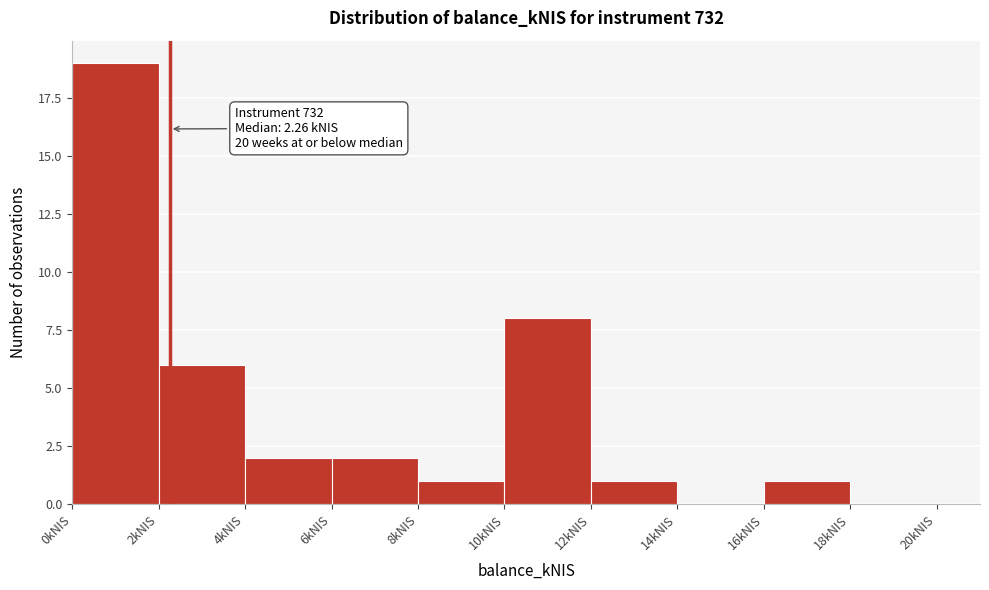

Over which range of the x-axis is the bar tallest?

0 to 2